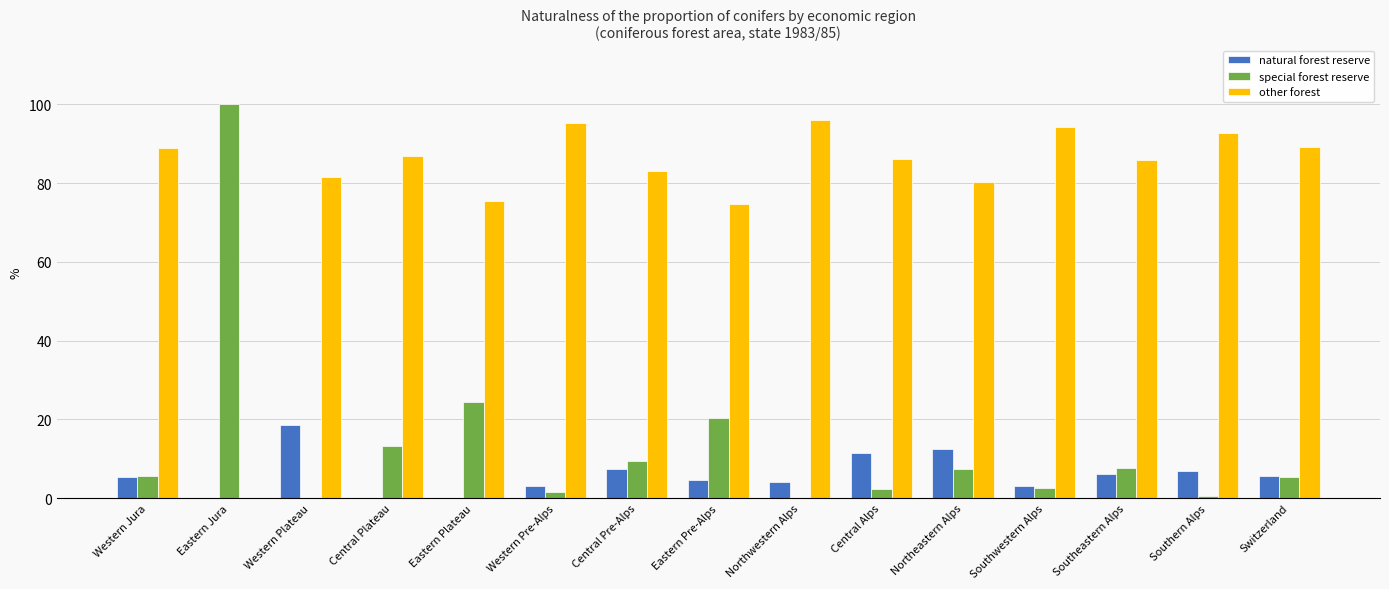

True or false: natural forest reserve has a value of 18.5 at Western Plateau.

True